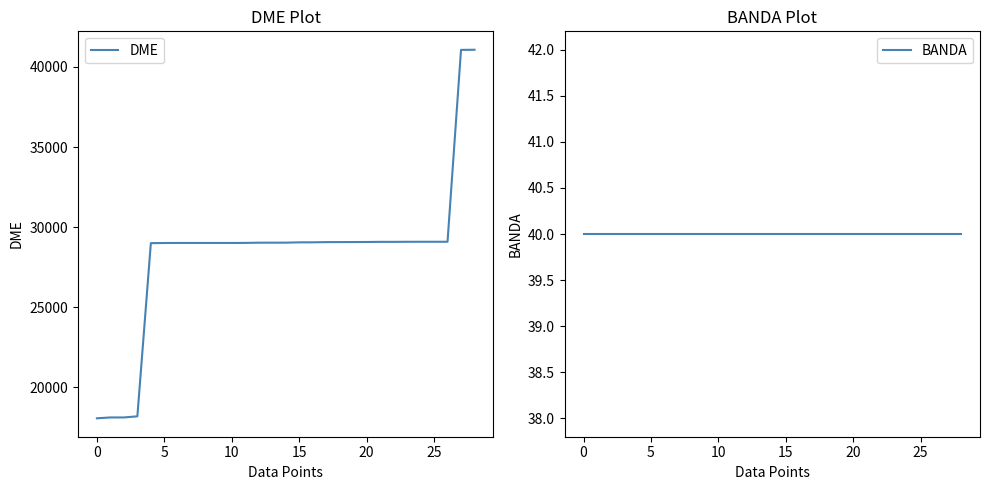

What is the highest value of the DME series?

41076